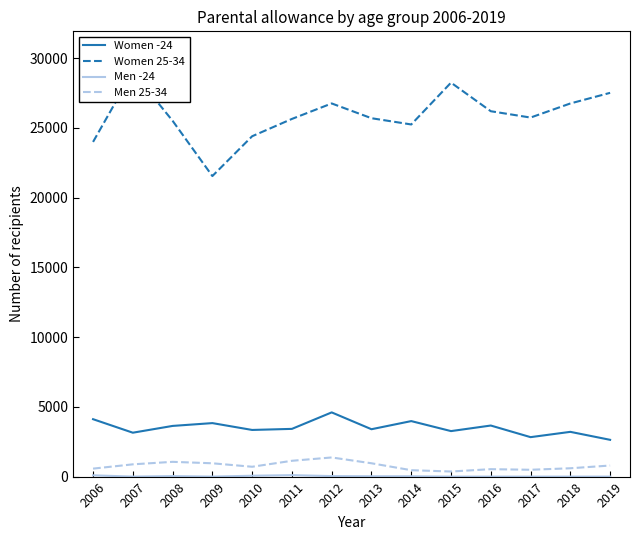

Is the value of Men -24 at 2010 greater than the value of Women 25-34 at 2014?

No